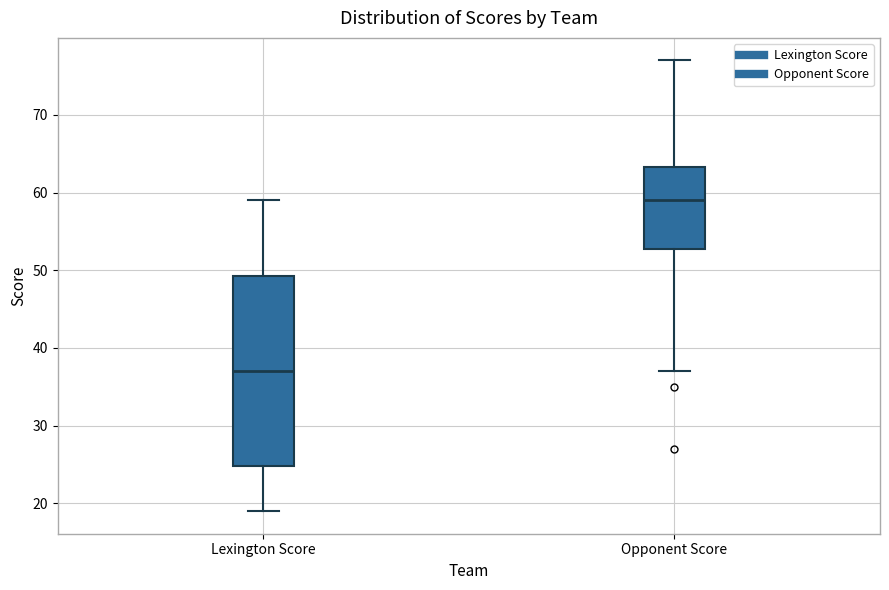

Reading left to right, transcribe this box plot: for each box, give where its median line is, the range the box spans, and where its two whiskers end, as read against the y-axis. The values are not printed on the chart, so give them approximately, as read against the axis.

Lexington Score: median 37, box 25 to 49, whiskers 19 to 59
Opponent Score: median 59, box 53 to 63, whiskers 37 to 77